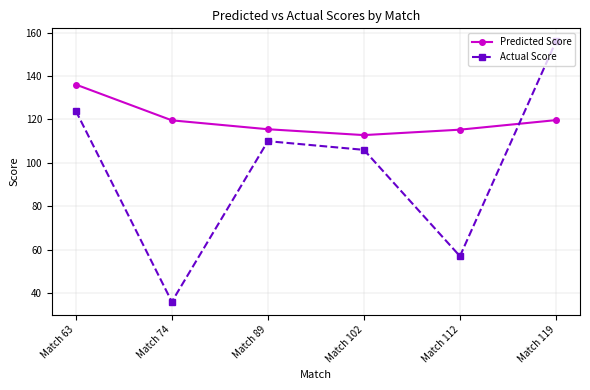

At which label does Actual Score first exceed 110?

Match 63